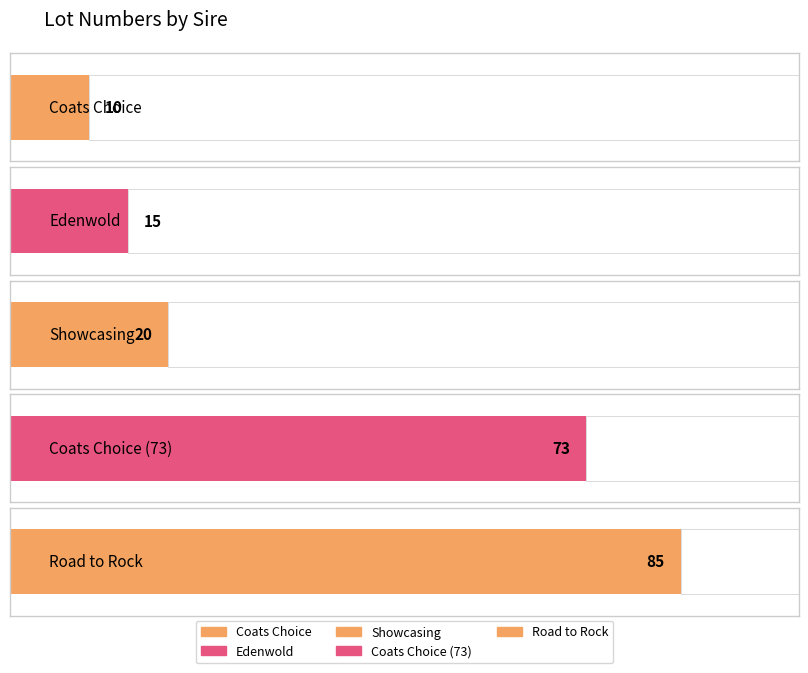

What is the change in value from Coats Choice to Edenwold?

+5